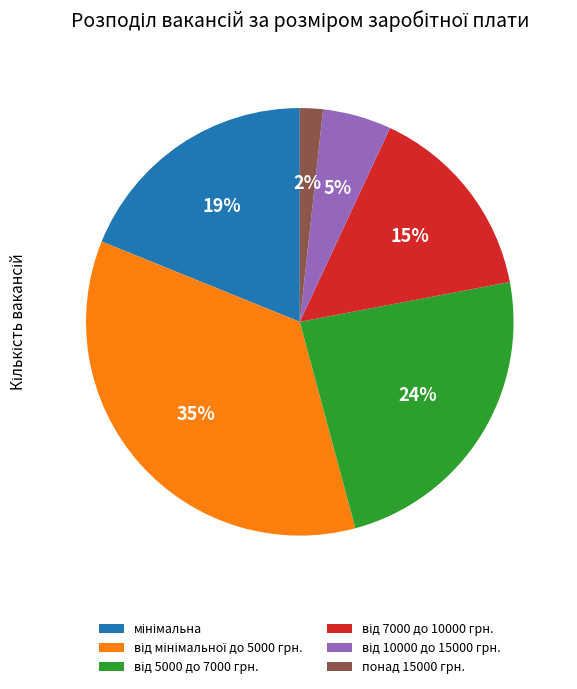

To the nearest percent, what percentage of the pie is понад 15000 грн.?

2%